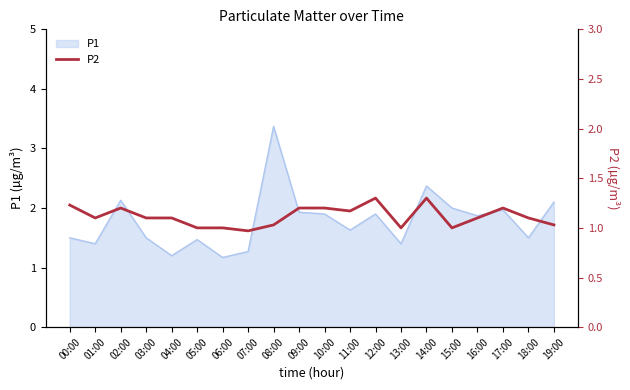

The P1 series shows 0.9 at 02:00. True or false?

False